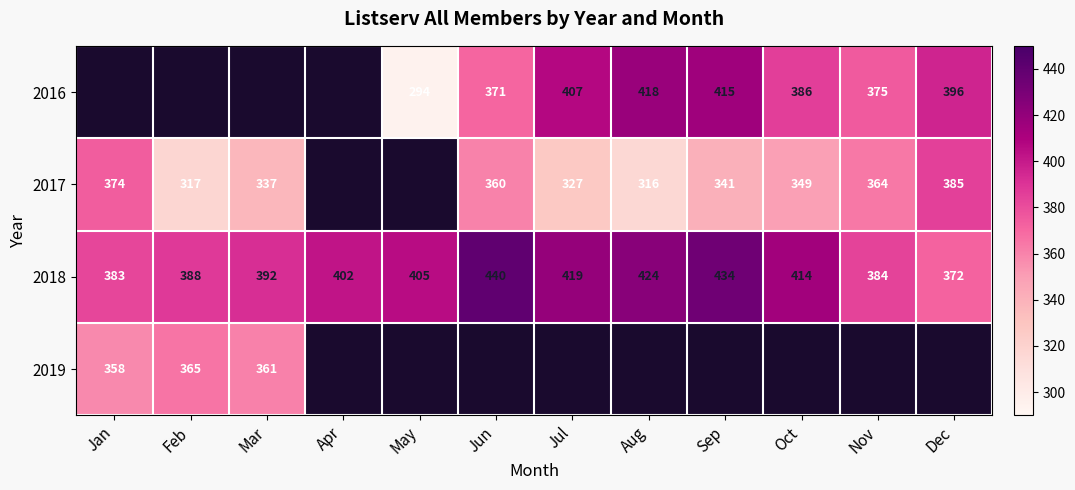

Rank the categories by 2018 value from lowest to highest.

Dec, Jan, Nov, Feb, Mar, Apr, May, Oct, Jul, Aug, Sep, Jun